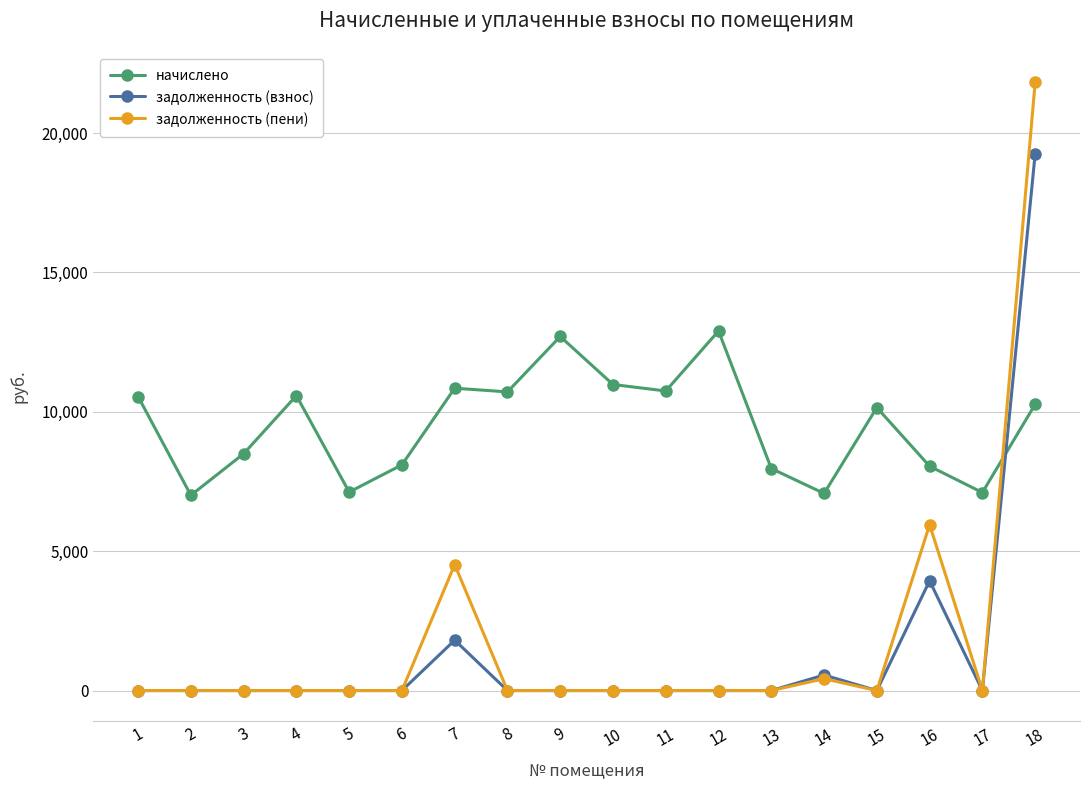

Rank the series at 16 from lowest to highest value.

задолженность (взнос), задолженность (пени), начислено